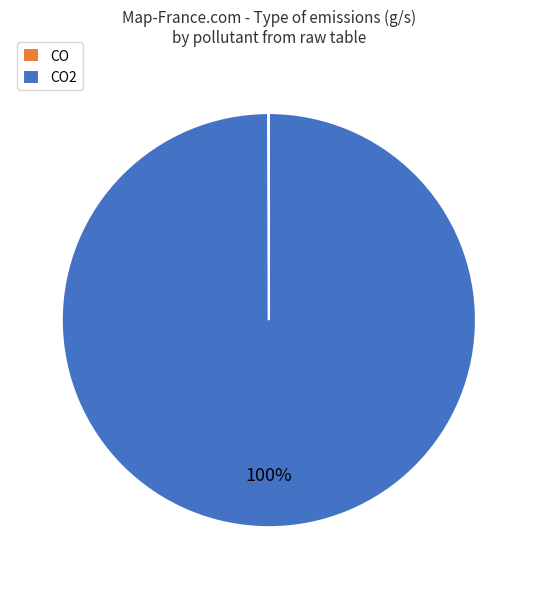

To the nearest percent, what is the difference between the largest and smallest slice percentages?

100%